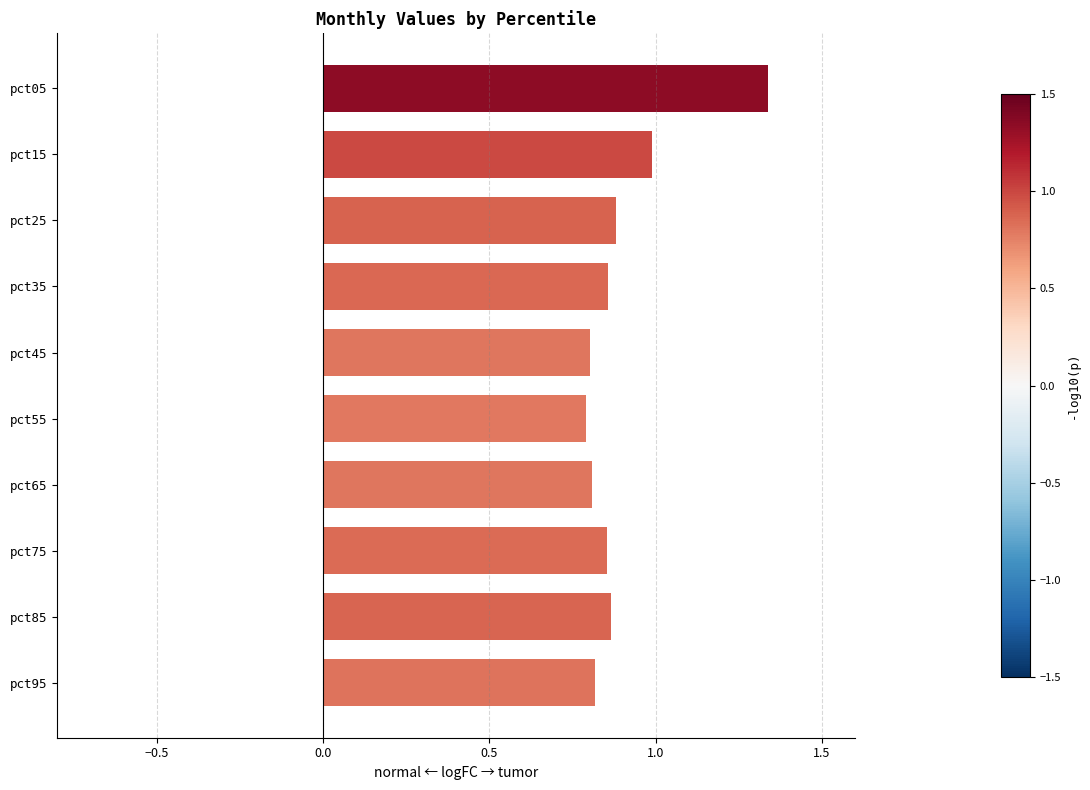

What is the sum of the values at pct35 and pct45?

1.7